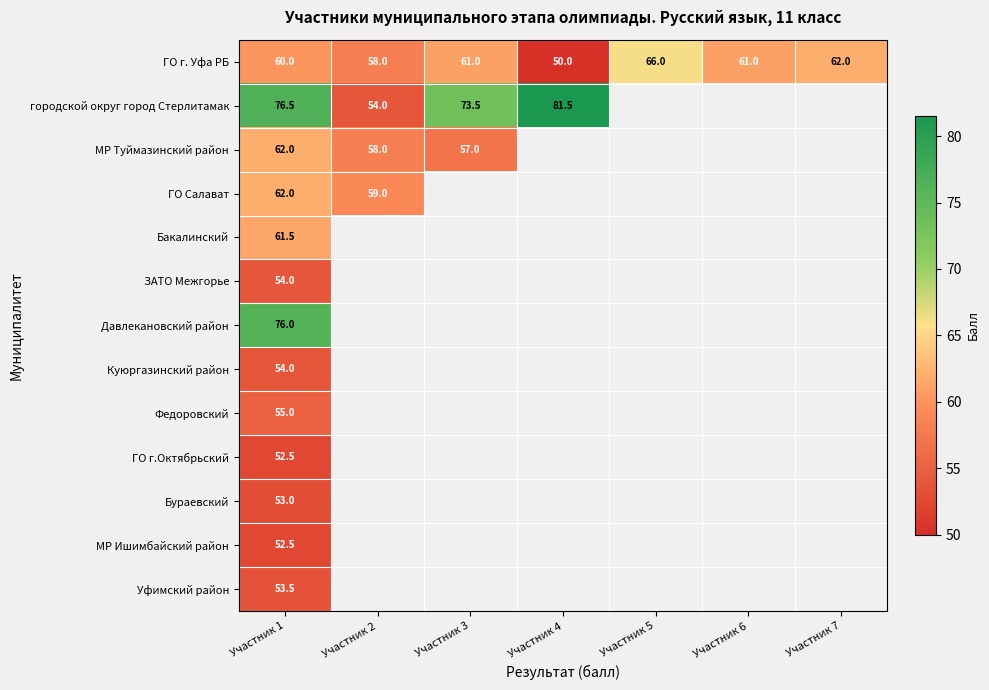

At which label is Бакалинский closest to 61?

Участник 1